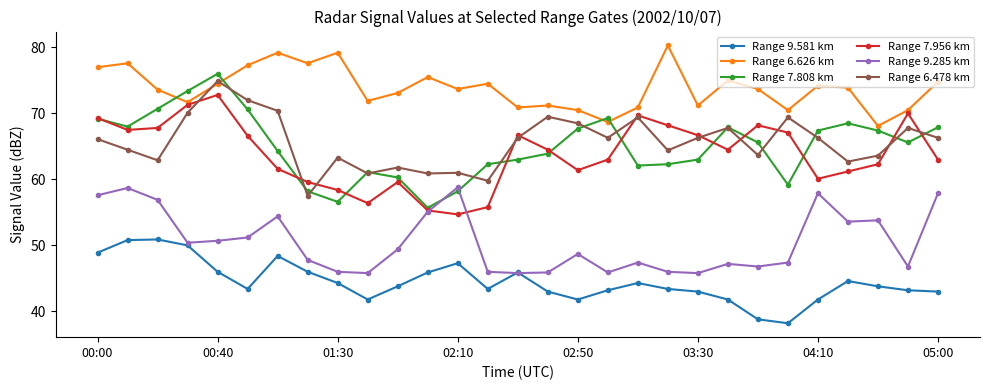

What is the maximum value for Range 6.626 km?

80.3